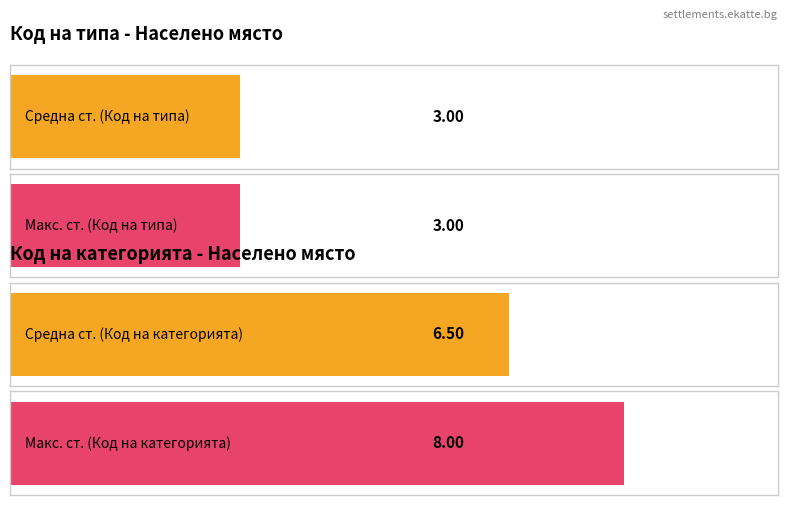

How many distinct data groups are displayed?

2